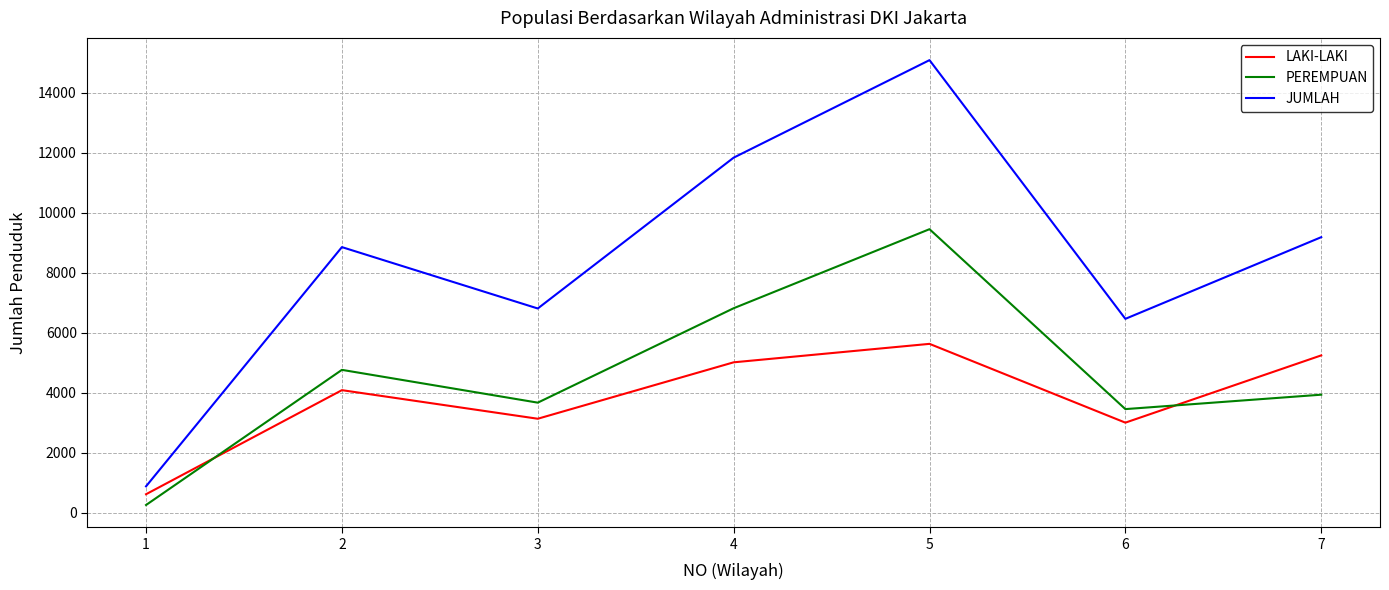

What is the difference between the second highest and second lowest values in the PEREMPUAN series?

3359